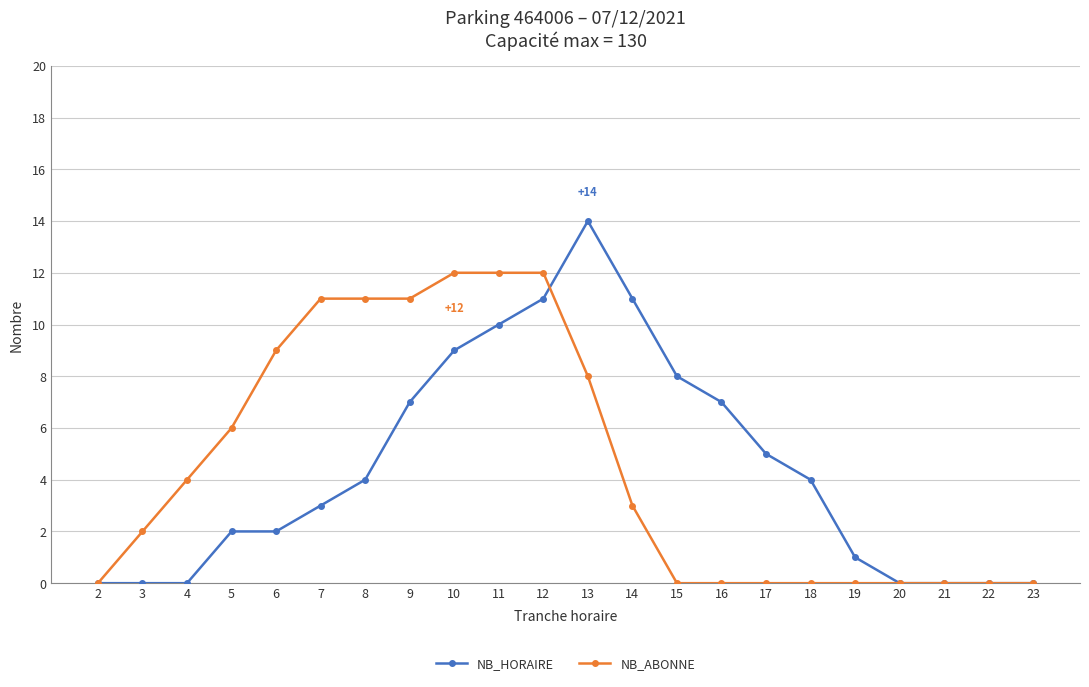

Is the value of NB_ABONNE at 17 greater than the value of NB_HORAIRE at 11?

No